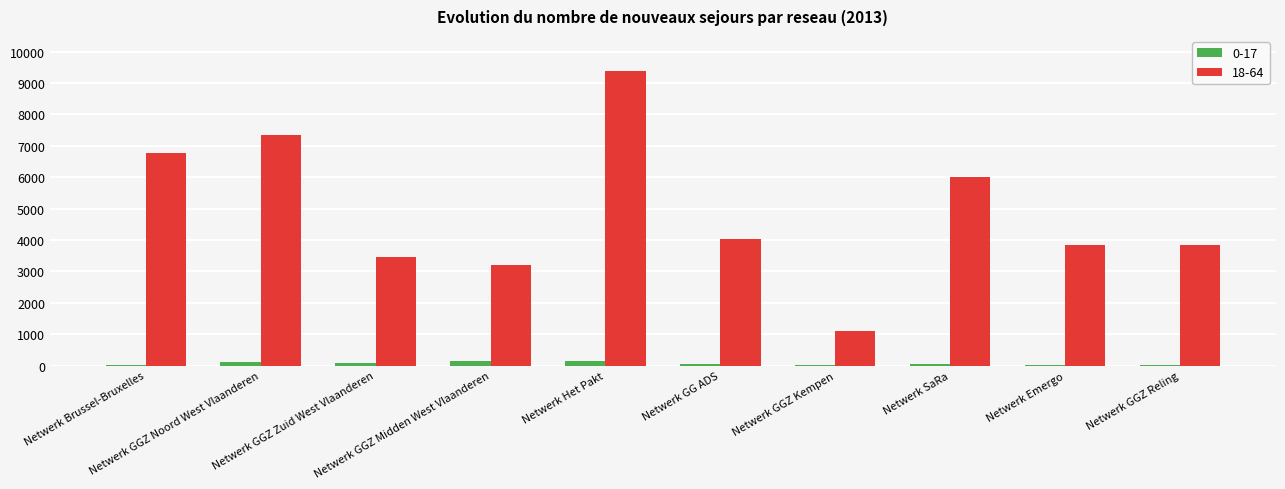

Which series has the largest total across all categories?

18-64